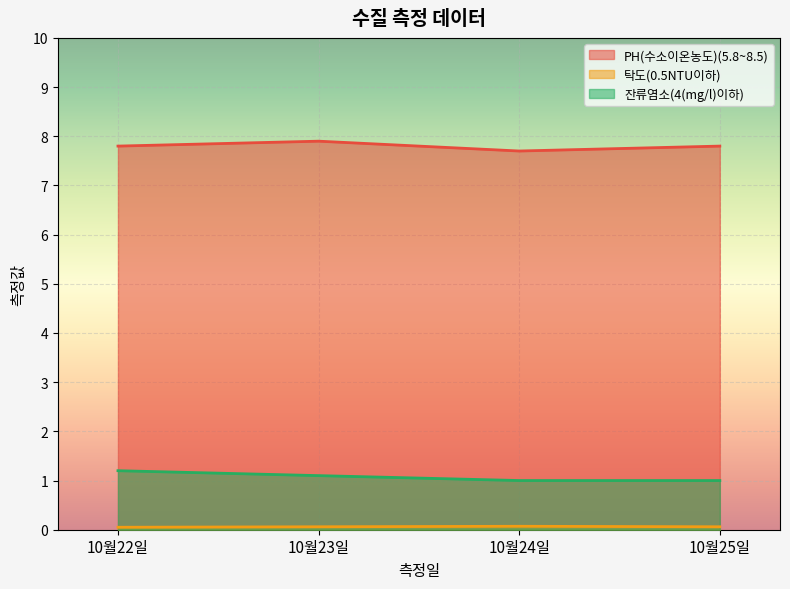

Reading left to right, transcribe all the data shown in this chart.

PH(수소이온농도)(5.8~8.5): 10월22일=7.8	10월23일=7.9	10월24일=7.7	10월25일=7.8
탁도(0.5NTU이하): 10월22일=0.1	10월23일=0.1	10월24일=0.1	10월25일=0.1
잔류염소(4(mg/l)이하): 10월22일=1.2	10월23일=1.1	10월24일=1.0	10월25일=1.0